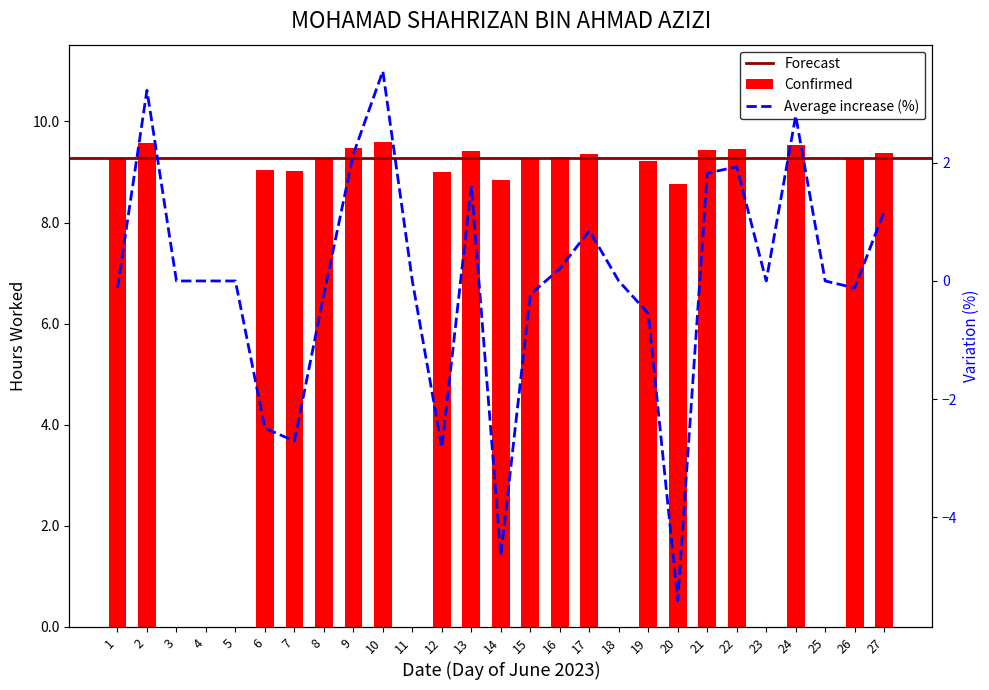

What is the change in value from 2 to 12?

-0.6